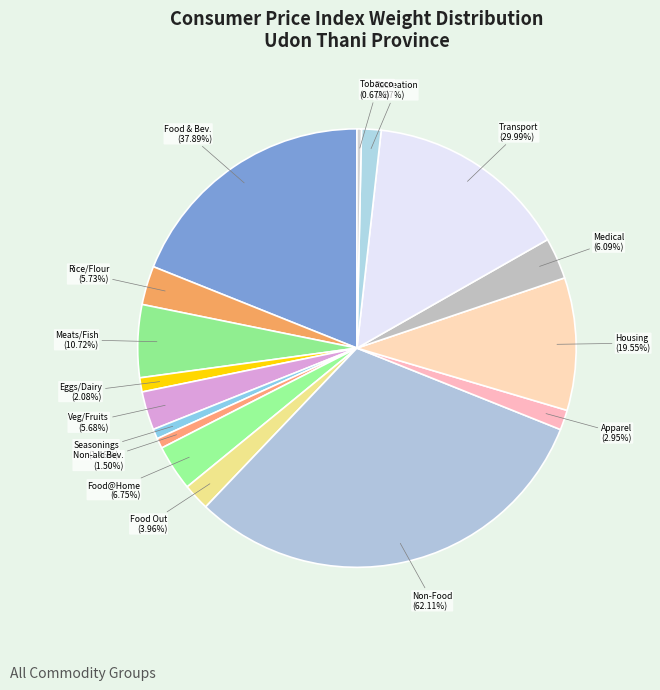

What portion of the pie excludes Apparel and Footware?

98.5%